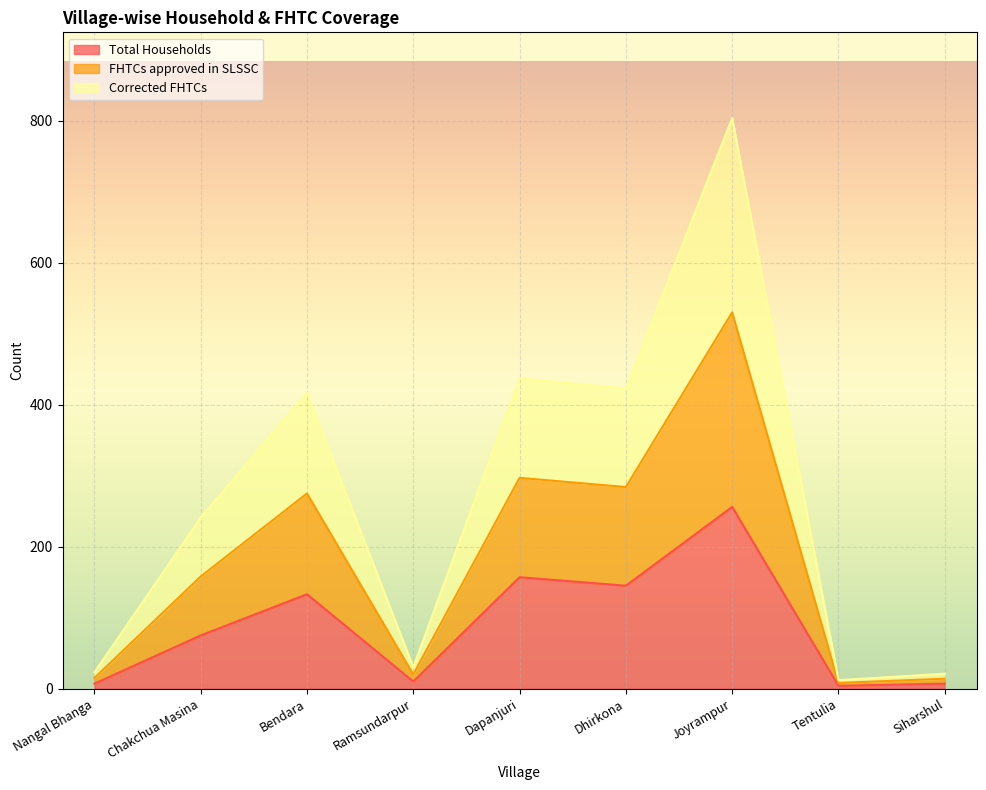

True or false: Total Households and FHTCs approved in SLSSC cross at least once.

False